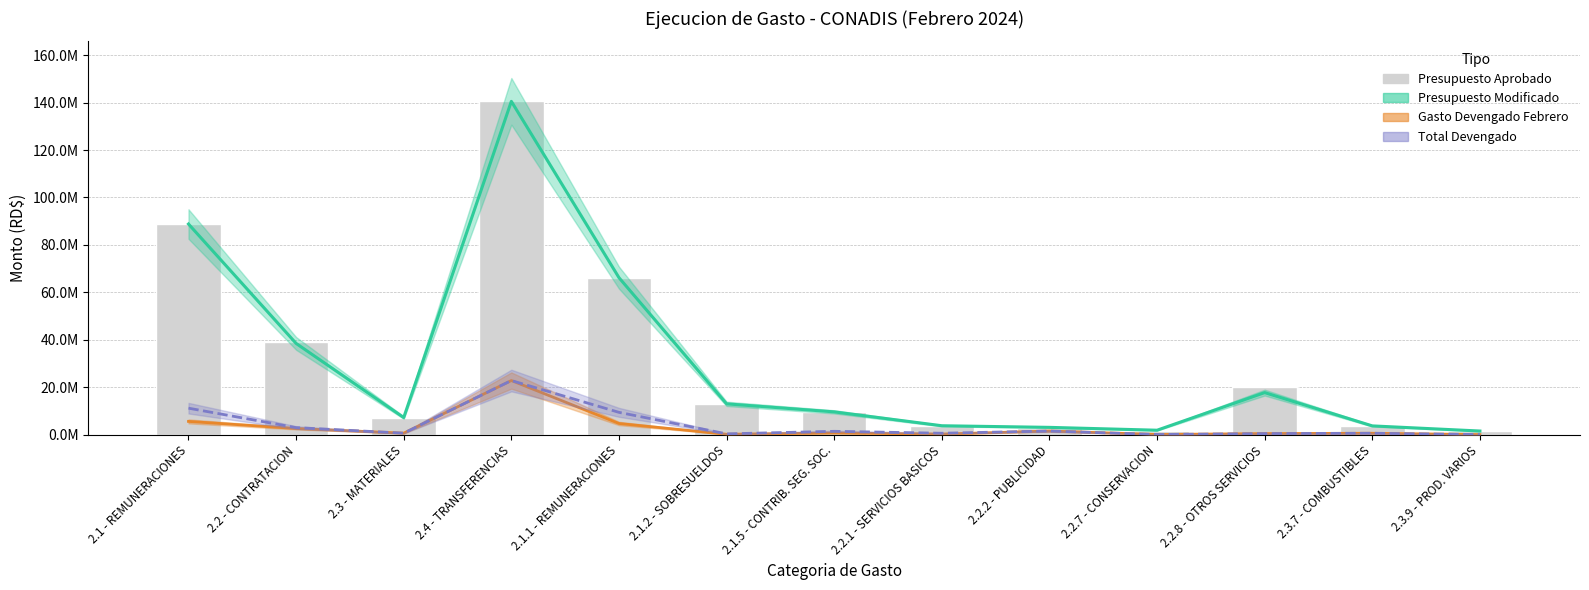

What is the value of the 9th bar from the left?

2853600